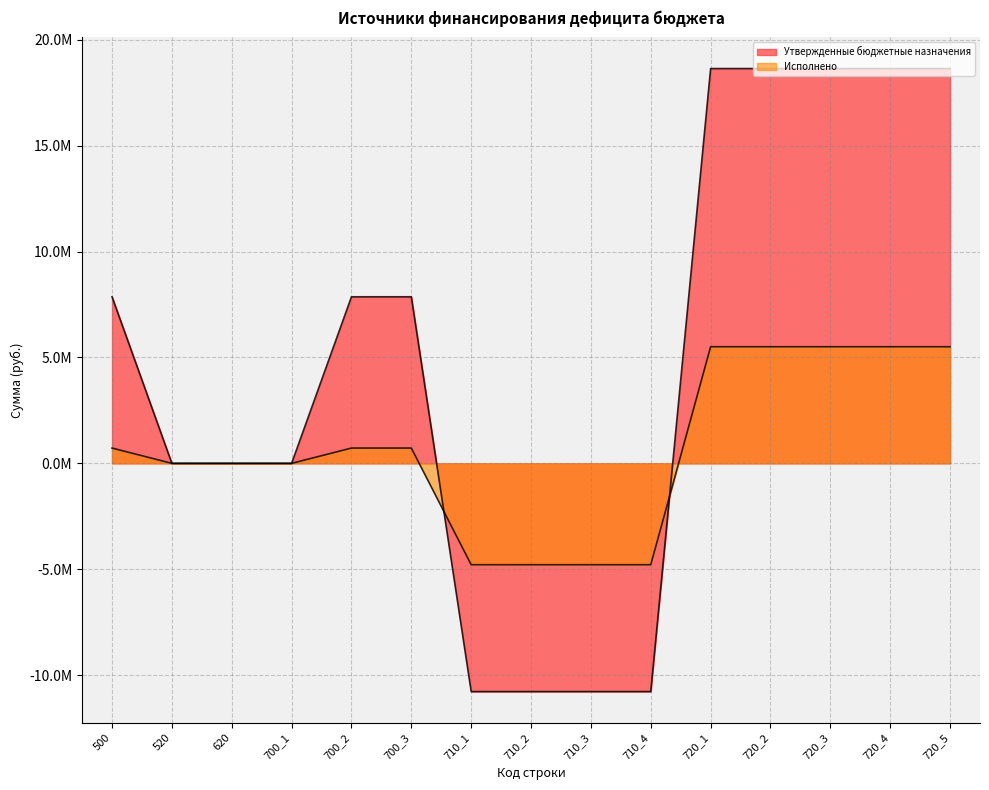

Count the number of data series in this chart.

2